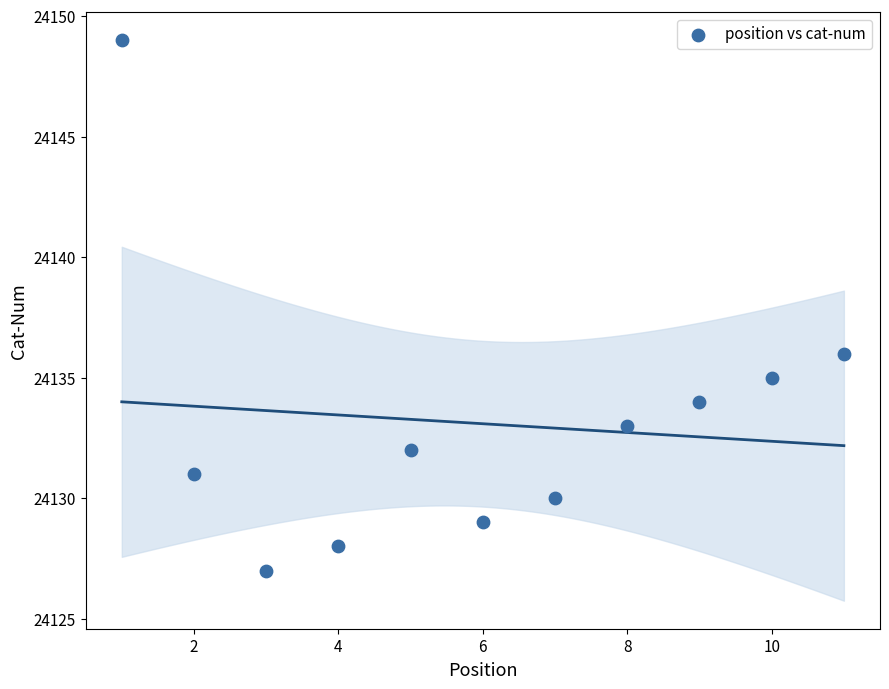

What Y value in the scatter plot is closest to 24138?

24136